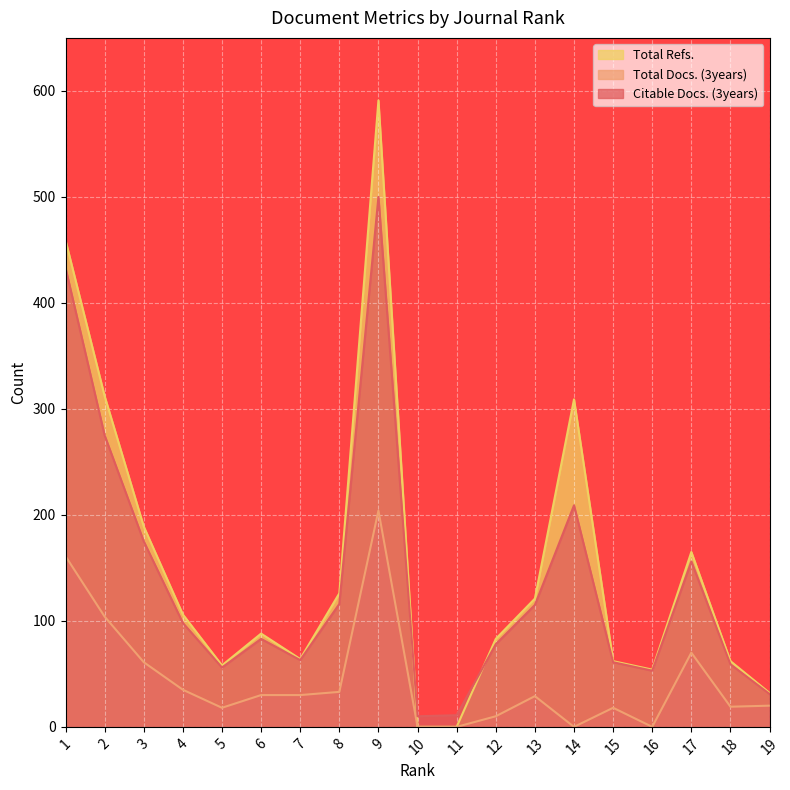

How many categories are shown in the chart?

19